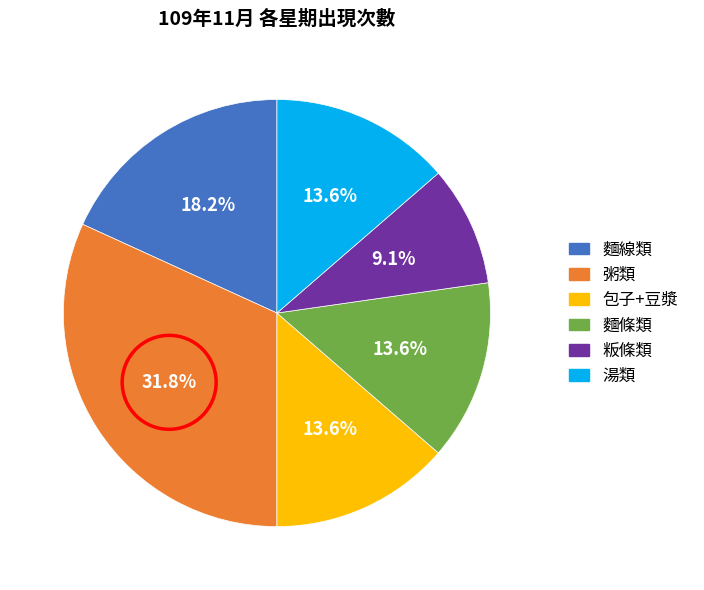

To the nearest percent, what is the difference between the largest and smallest slice percentages?

23%